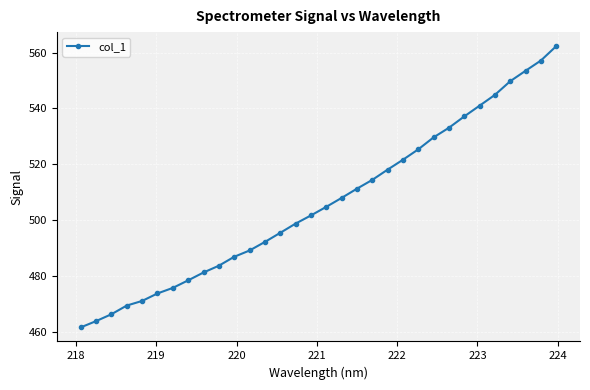

How many values exceed 504?

16